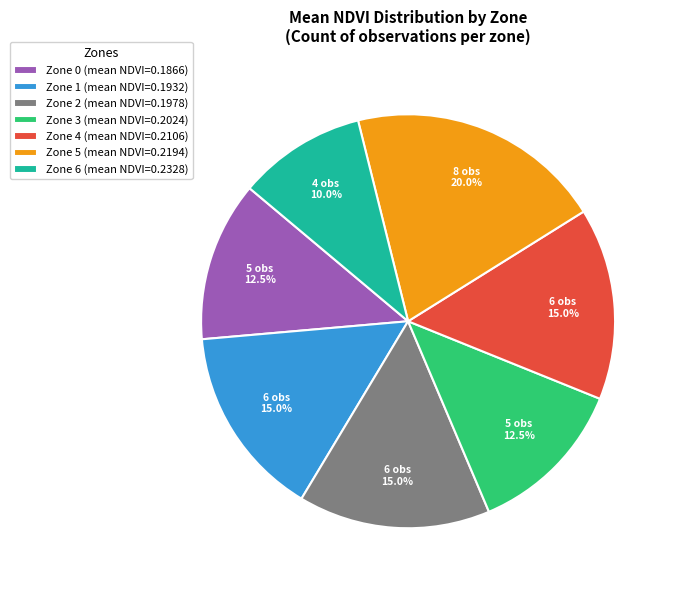

To the nearest percent, what is the combined percentage of Zone 3 and Zone 1?

28%